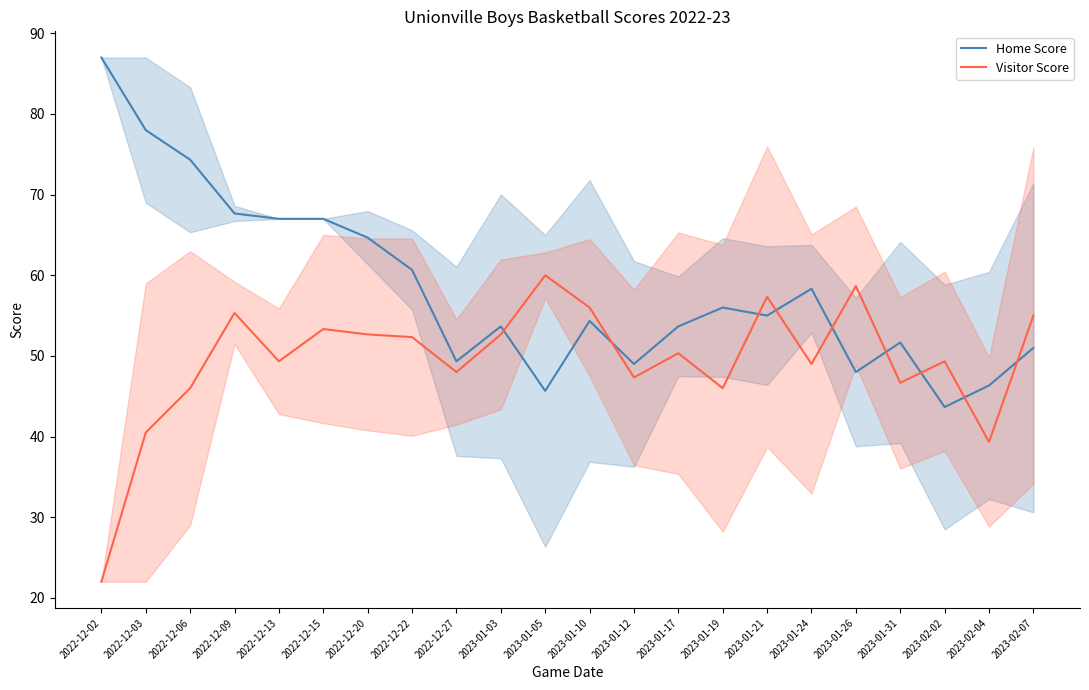

Reading left to right, list all the values displayed in this chart.

Home Score: 2022-12-02=87.0	2022-12-03=78.0	2022-12-06=74.3	2022-12-09=67.7	2022-12-13=67.0	2022-12-15=67.0	2022-12-20=64.7	2022-12-22=60.7	2022-12-27=49.3	2023-01-03=53.7	2023-01-05=45.7	2023-01-10=54.3	2023-01-12=49.0	2023-01-17=53.7	2023-01-19=56.0	2023-01-21=55.0	2023-01-24=58.3	2023-01-26=48.0	2023-01-31=51.7	2023-02-02=43.7	2023-02-04=46.3	2023-02-07=51.0
Visitor Score: 2022-12-02=22.0	2022-12-03=40.5	2022-12-06=46.0	2022-12-09=55.3	2022-12-13=49.3	2022-12-15=53.3	2022-12-20=52.7	2022-12-22=52.3	2022-12-27=48.0	2023-01-03=52.7	2023-01-05=60.0	2023-01-10=56.0	2023-01-12=47.3	2023-01-17=50.3	2023-01-19=46.0	2023-01-21=57.3	2023-01-24=49.0	2023-01-26=58.7	2023-01-31=46.7	2023-02-02=49.3	2023-02-04=39.3	2023-02-07=55.0